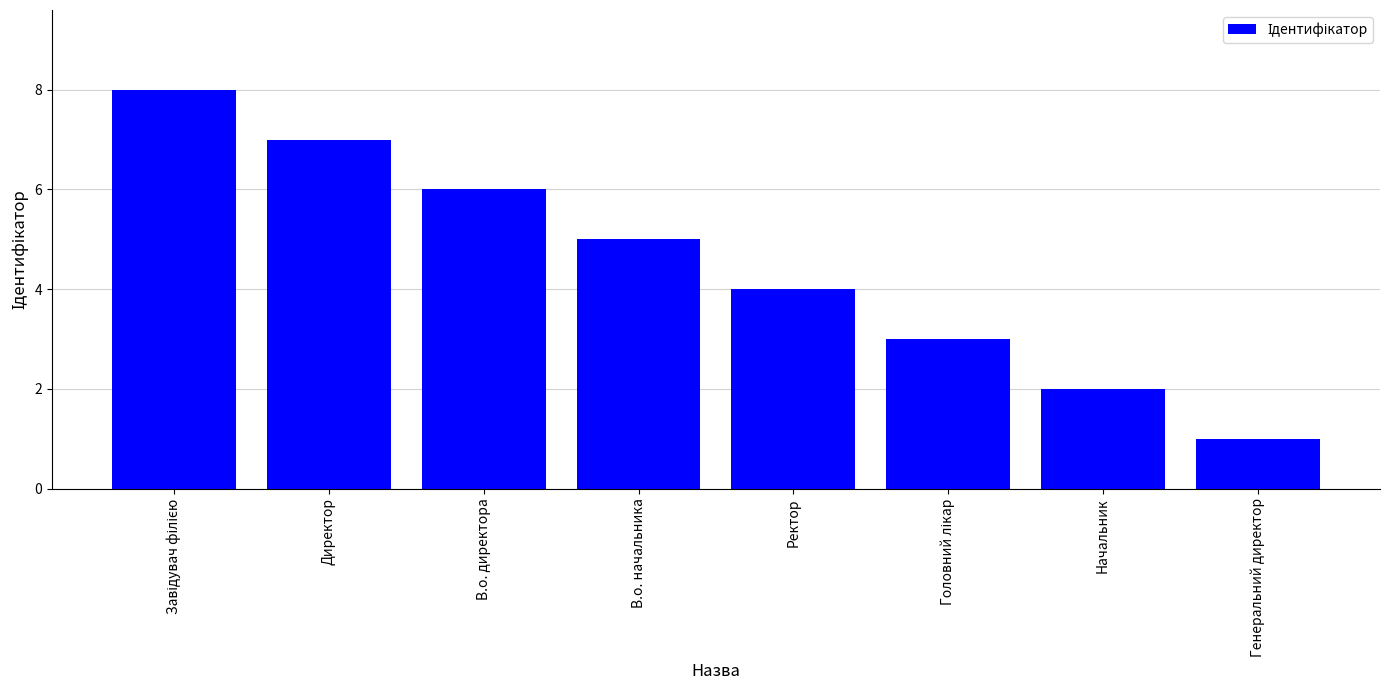

What position from the right is Директор?

7